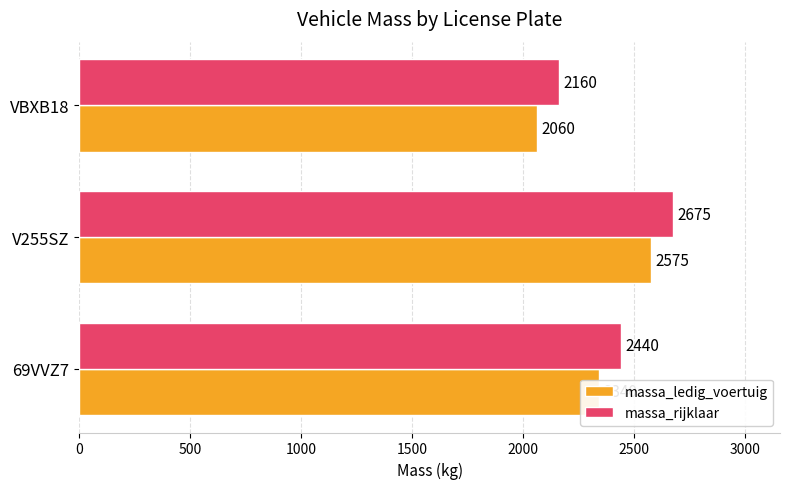

True or false: massa_ledig_voertuig has a value of 2575 at V255SZ.

True